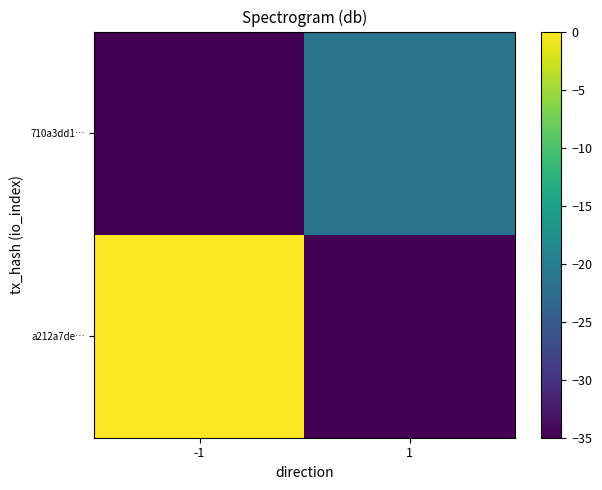

Reading left to right, what are all the values shown in this chart?

a212a7de…: -1=0.0	1=-35.0
710a3dd1…: -1=-35.0	1=-21.5